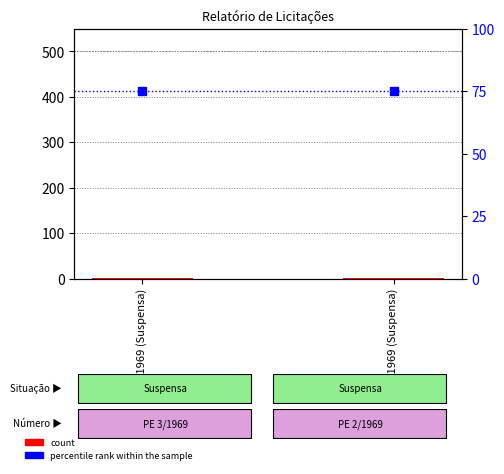

At which category is the sum across all series the highest?

PE 2/1969 (Suspensa)